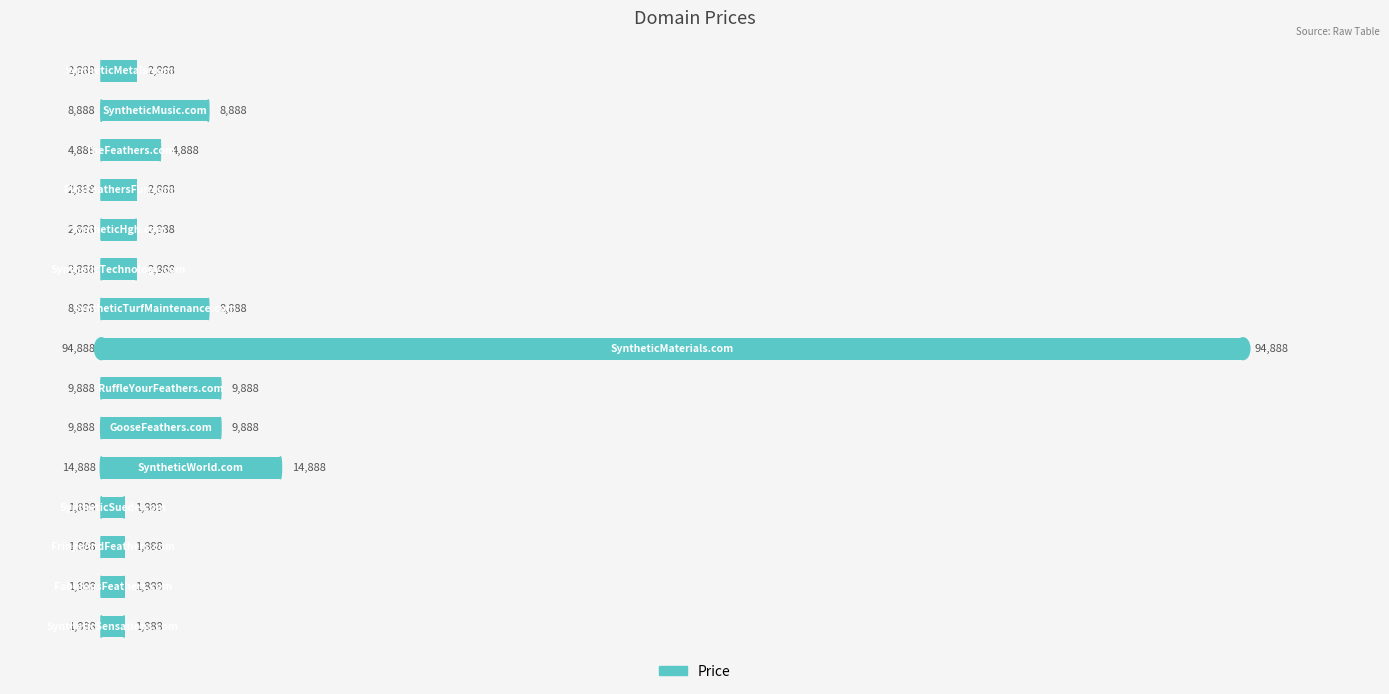

Does the chart contain any negative values?

No